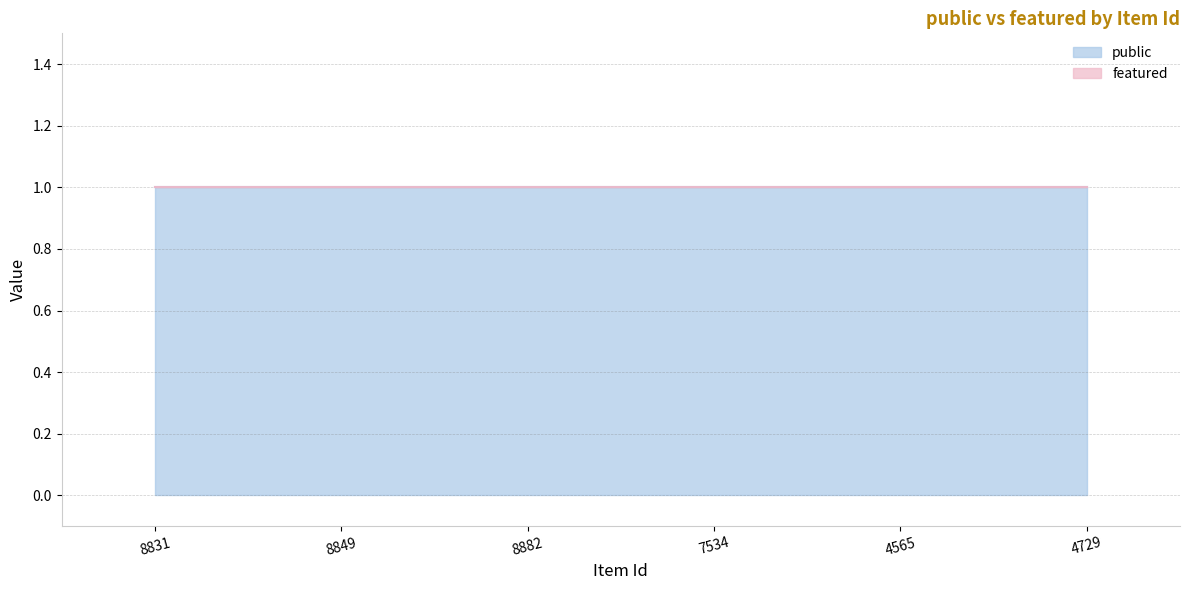

What position from the right is 8882?

4